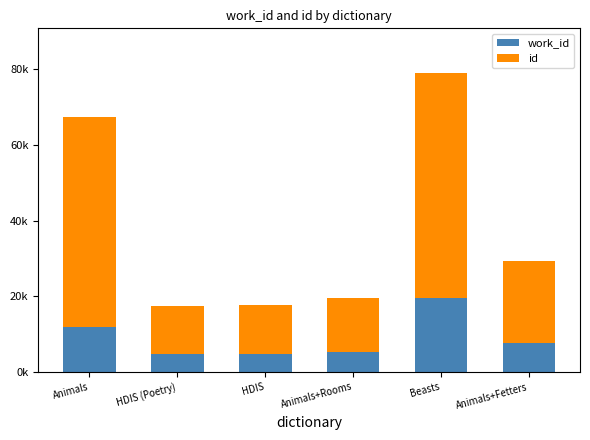

What is the difference between the id values at Animals+Fetters and Beasts?

37656